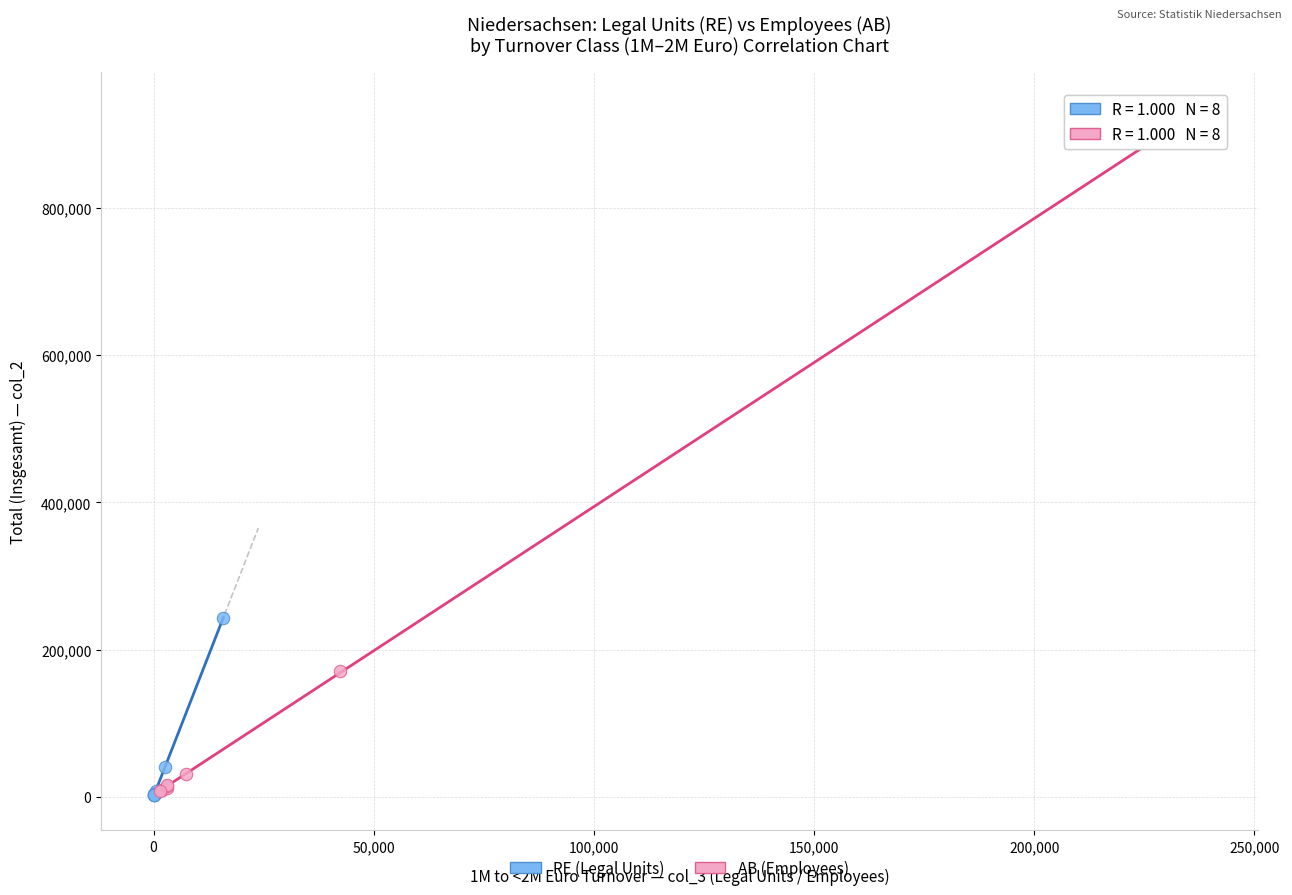

Which series has the largest Y range (max minus min)?

AB (Employees)